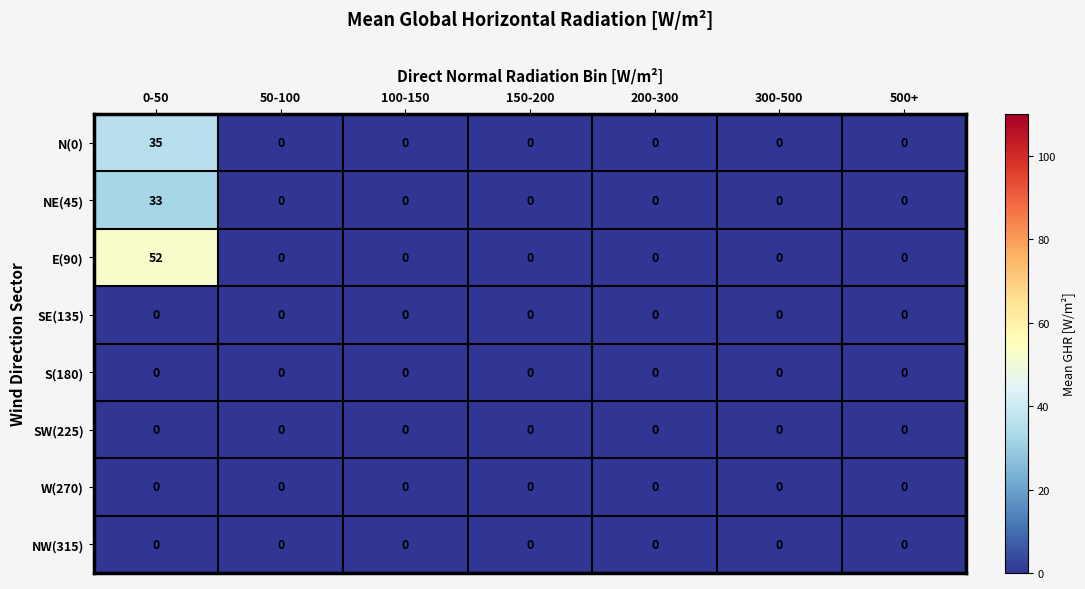

Is it true that SW(225) equals 0 at 150-200?

True